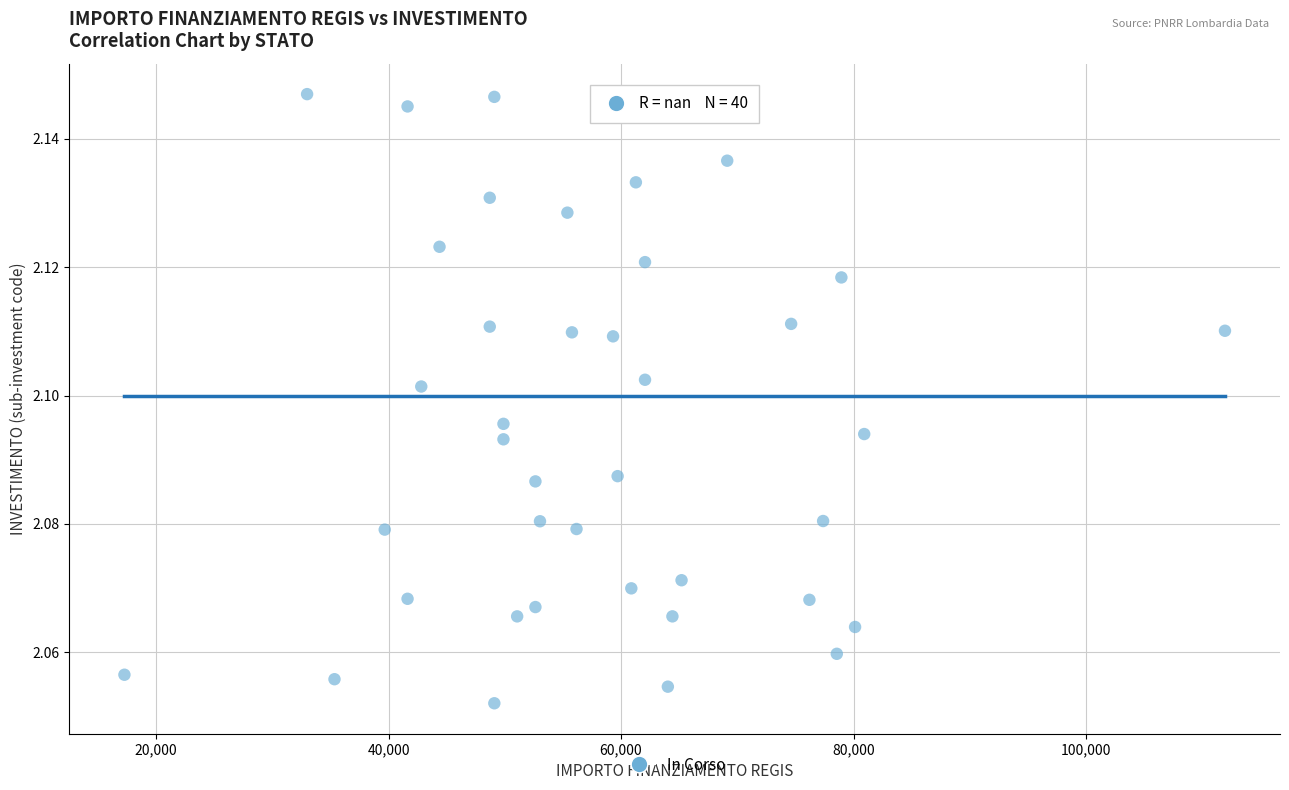

What is the range of X values (max minus min)?

94665.7